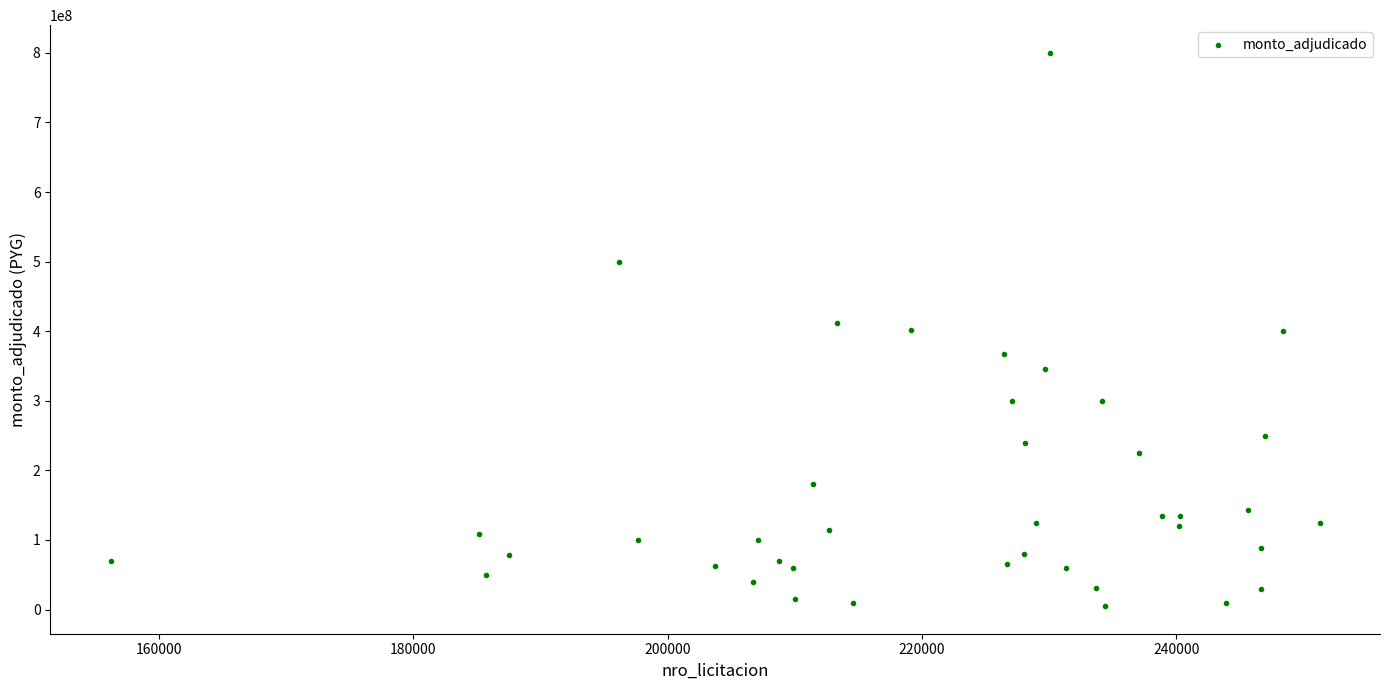

What is the range of Y values (max minus min)?

795000000